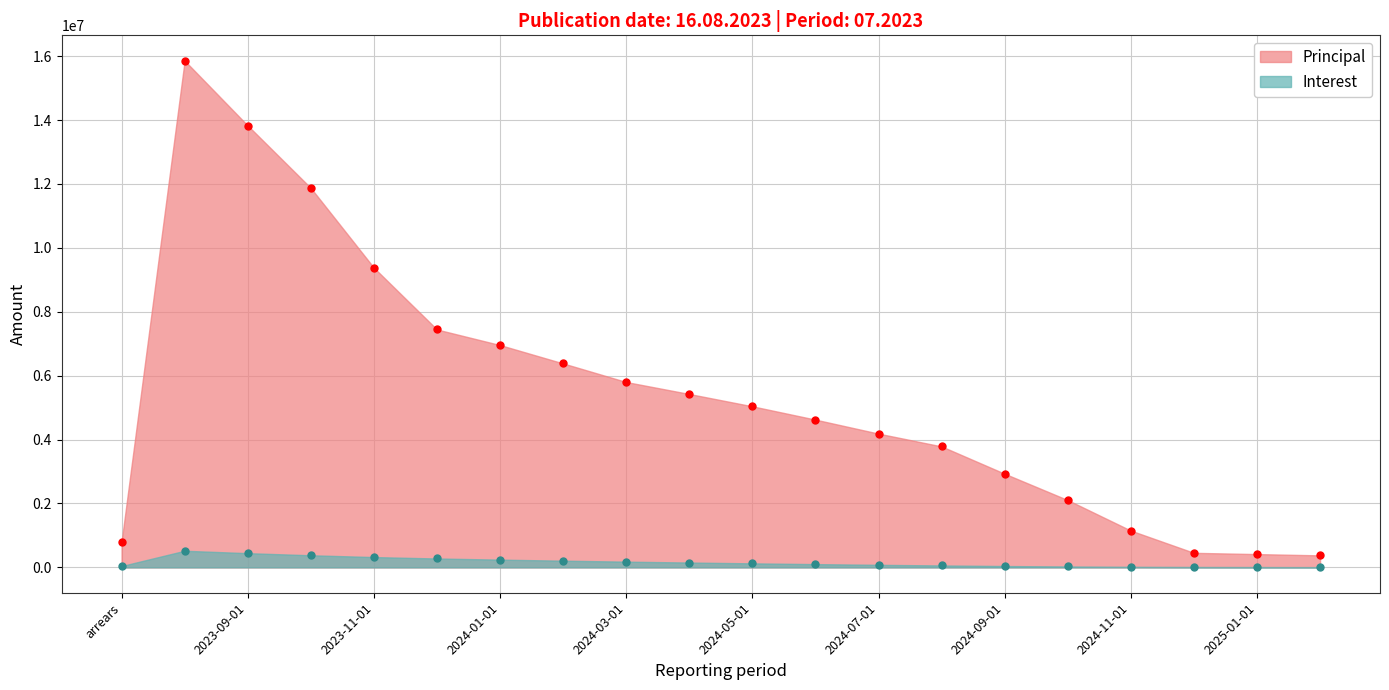

List the series in order of their overall mean, lowest first.

Interest, Principal